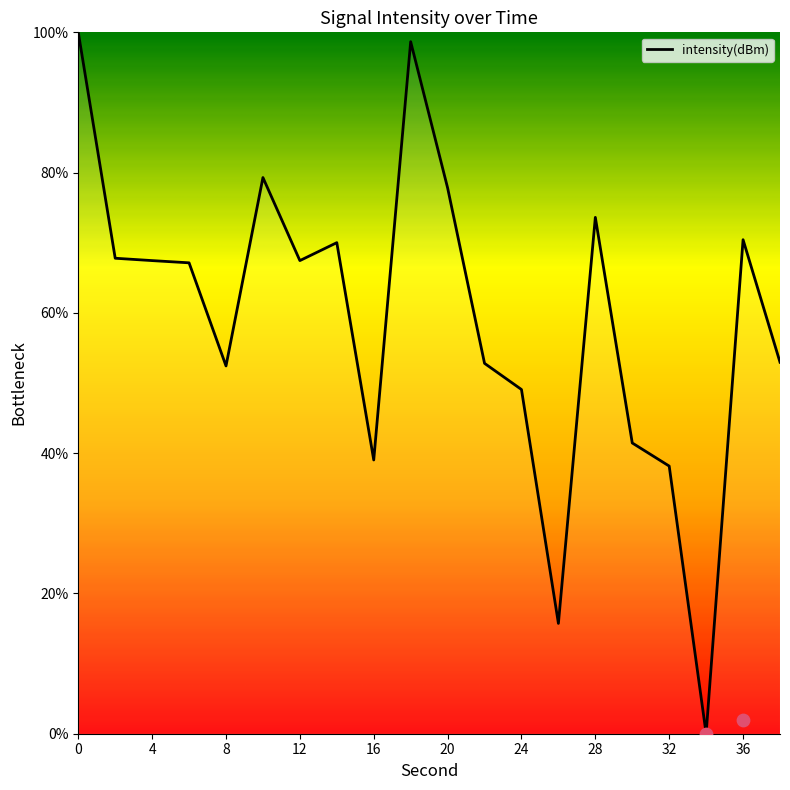

What is the ratio of the value at 36 to the value at 14?

1.0